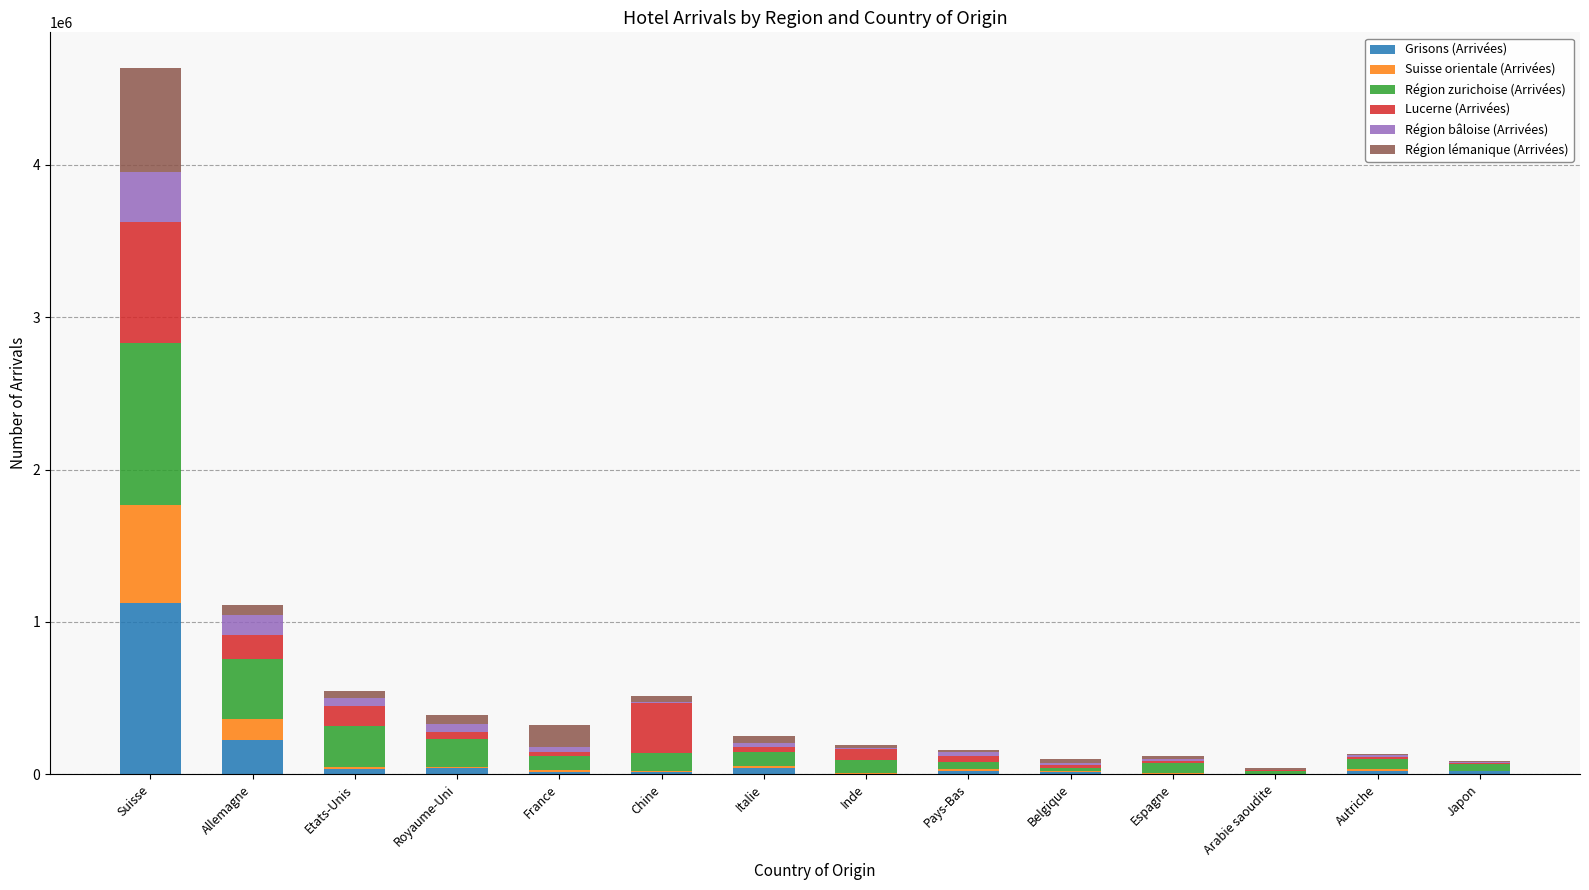

Are the bars horizontal?

No